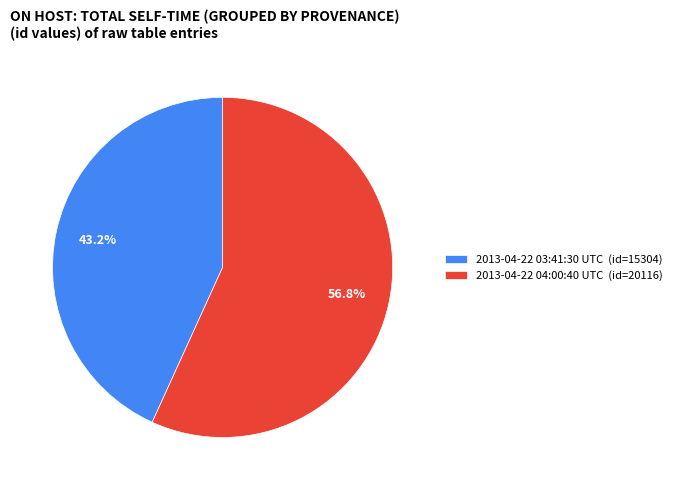

Count the number of slices in the pie.

2